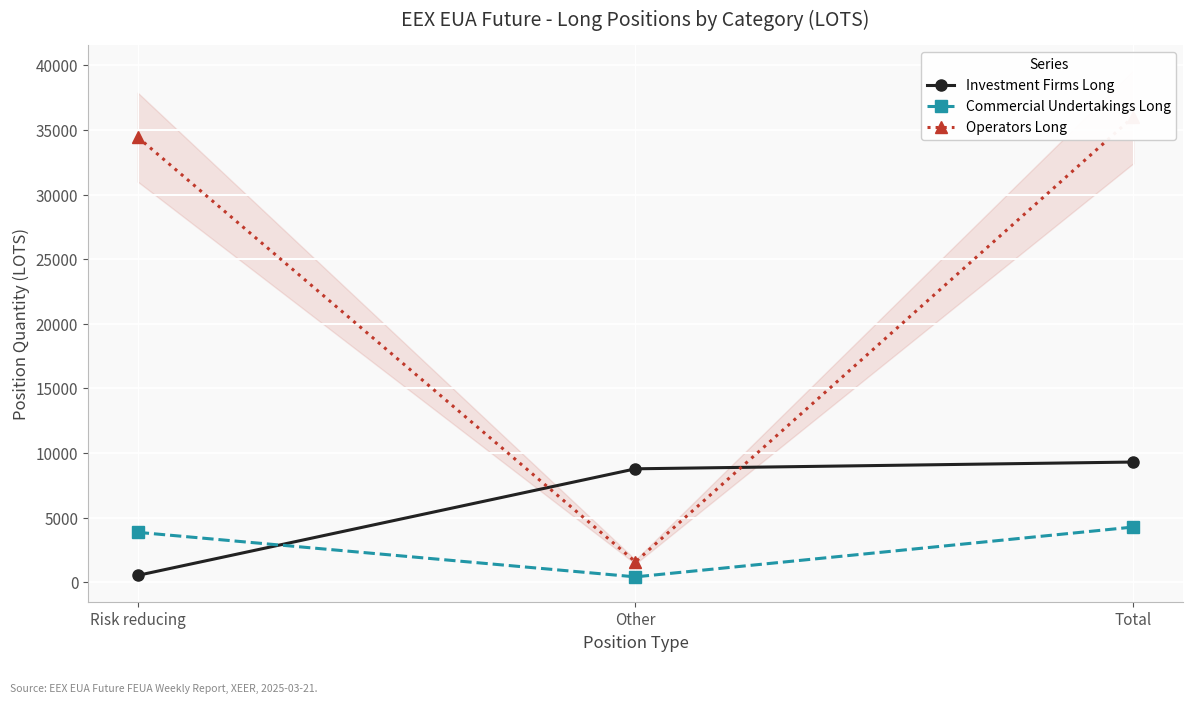

What is the sum of all Investment Firms Long values?

18592.2